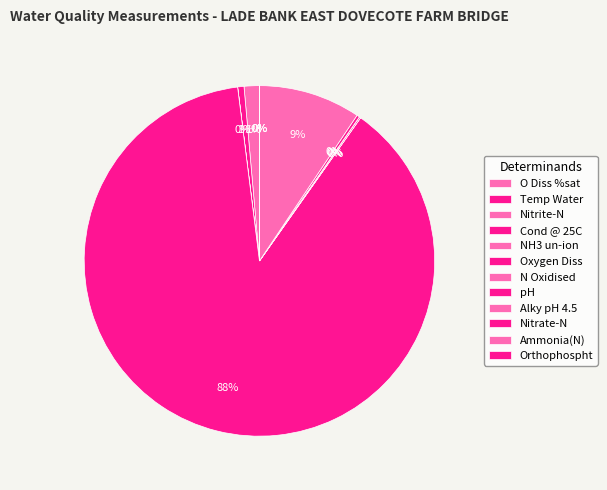

Between Cond @ 25C and Alky pH 4.5, which is larger?

Cond @ 25C